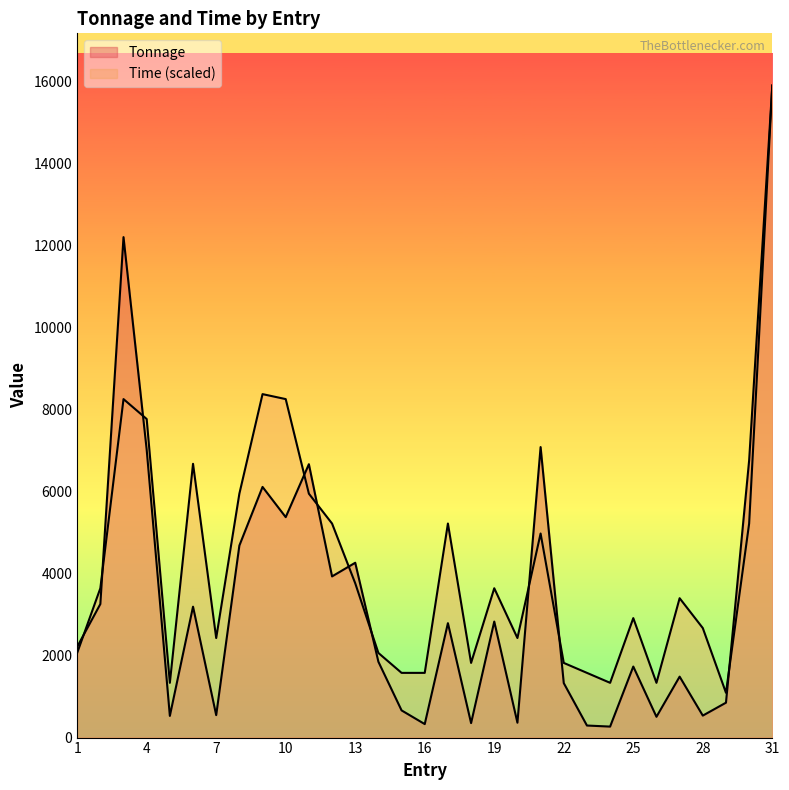

Where is Tonnage nearest to the value 8084?

21